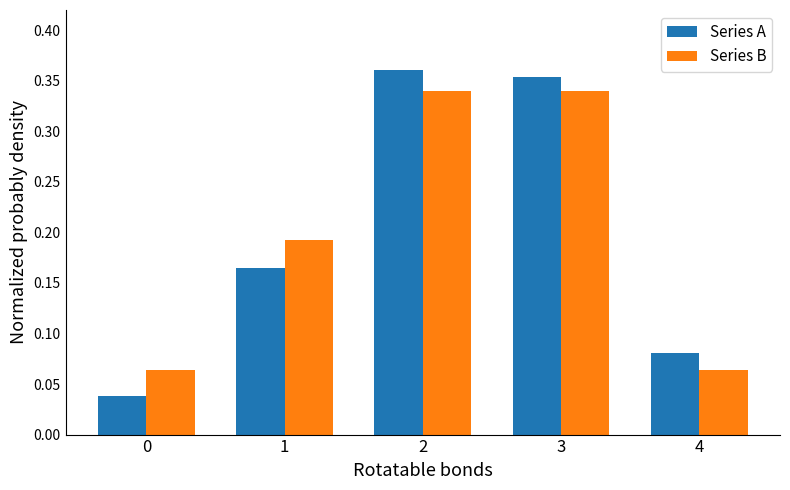

Is it true that Series A equals 0.1 at 1?

False